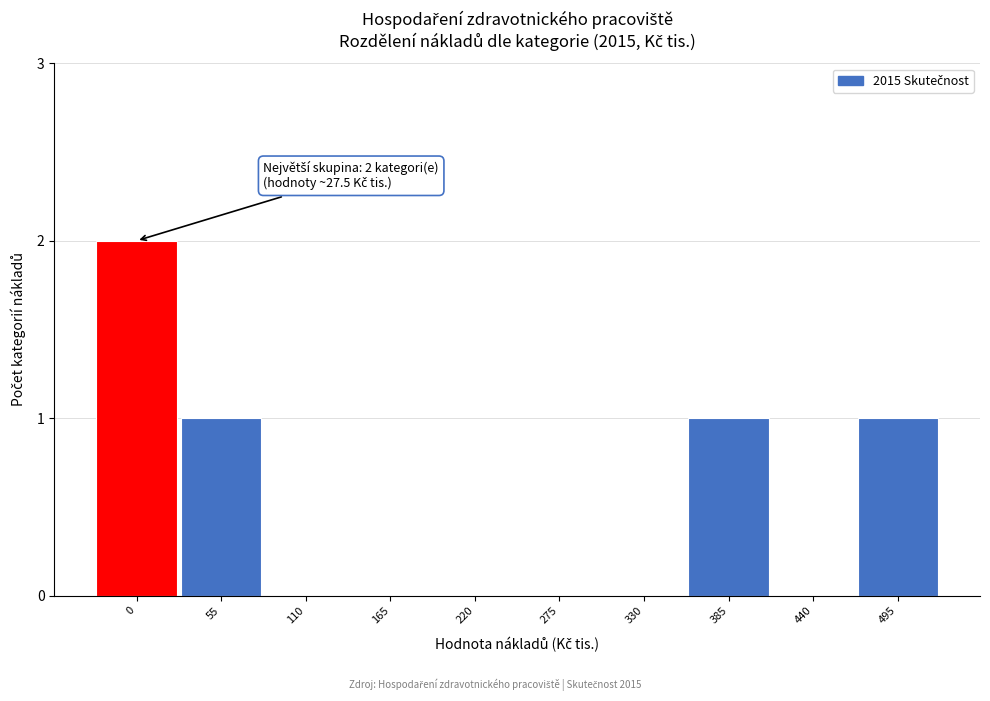

Reading left to right, transcribe all the data shown in this chart.

0=2	55=1	110=0	165=0	220=0	275=0	330=0	385=1	440=0	495=1